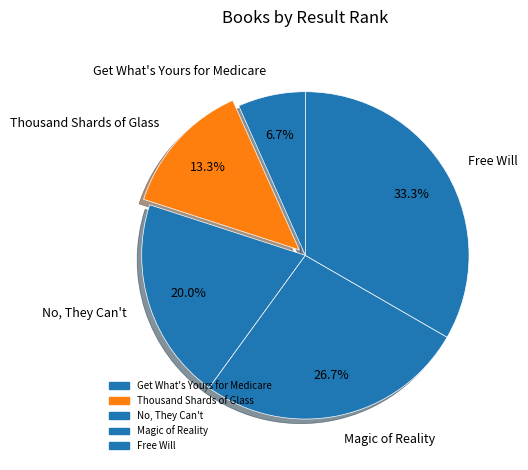

Approximately how many times larger is the value at Get What's Yours for Medicare compared to Free Will?

0.2